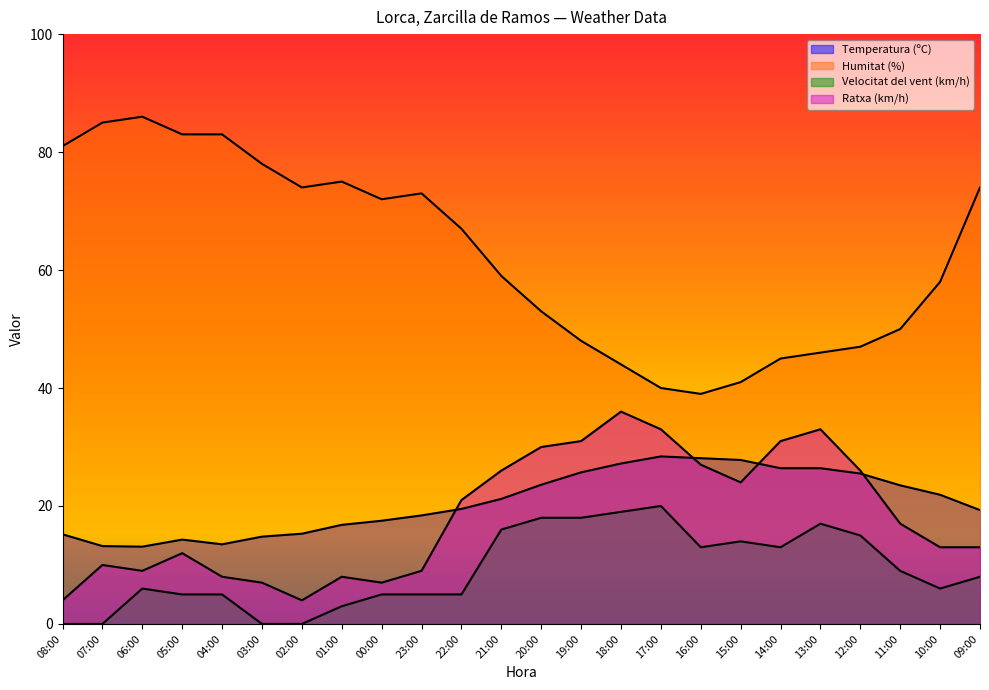

At which category does Humitat (%) reach its first local peak?

06:00